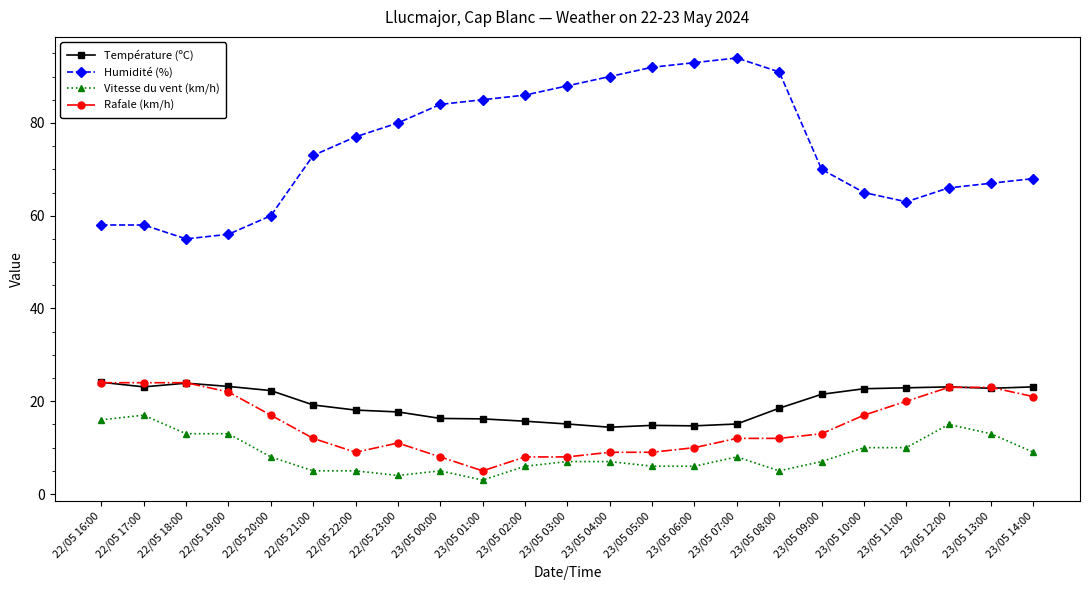

What is the total value across all series at 23/05 02:00?

115.7